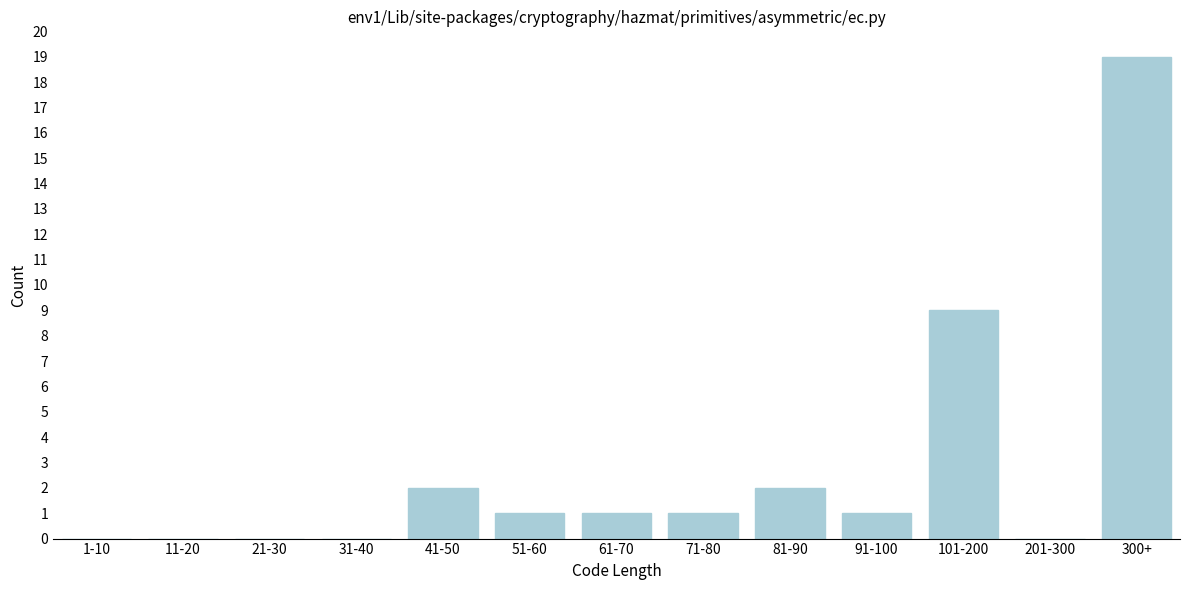

Reading left to right, transcribe all the data shown in this chart.

1-10=0	11-20=0	21-30=0	31-40=0	41-50=2	51-60=1	61-70=1	71-80=1	81-90=2	91-100=1	101-200=9	201-300=0	300+=19